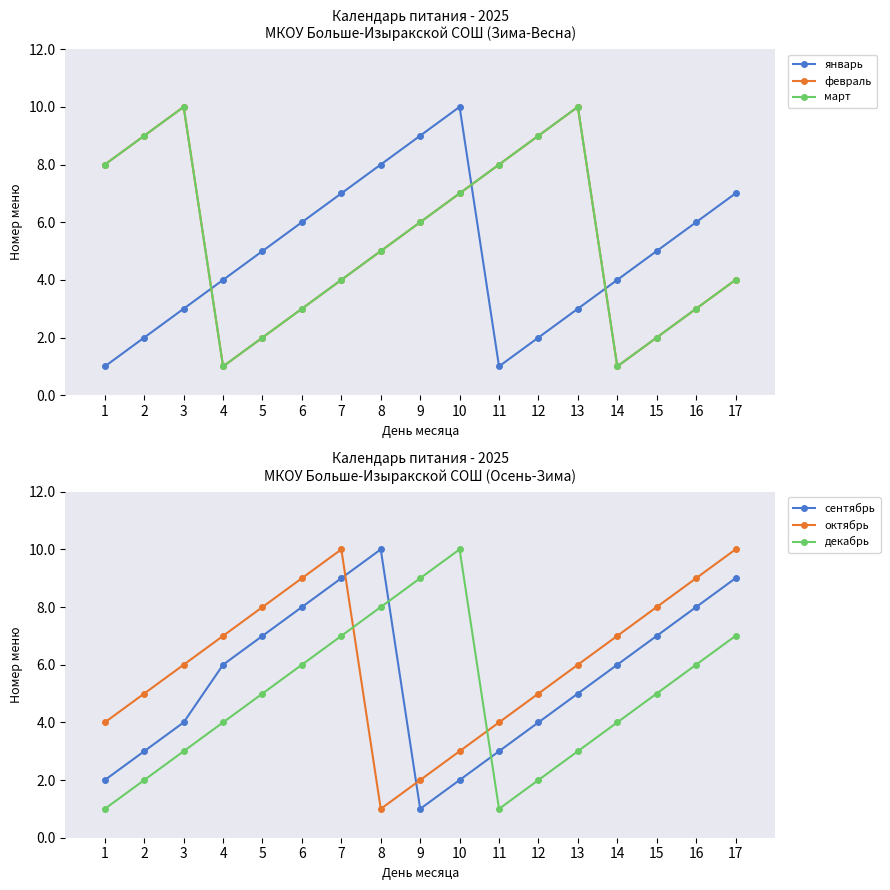

Does the chart have visible grid lines?

No